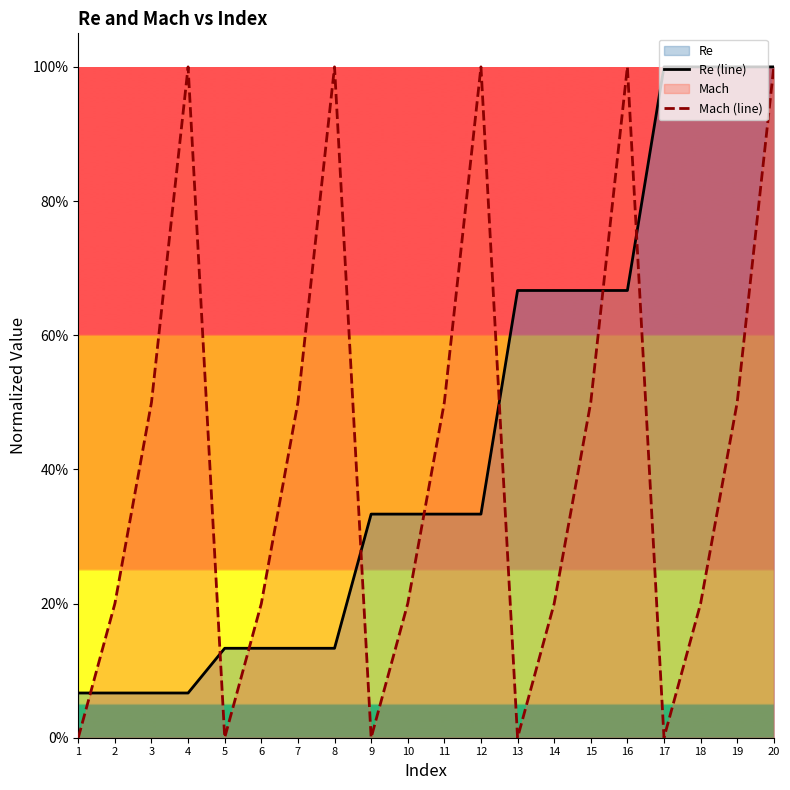

At which label is Re (line) closest to 0?

1